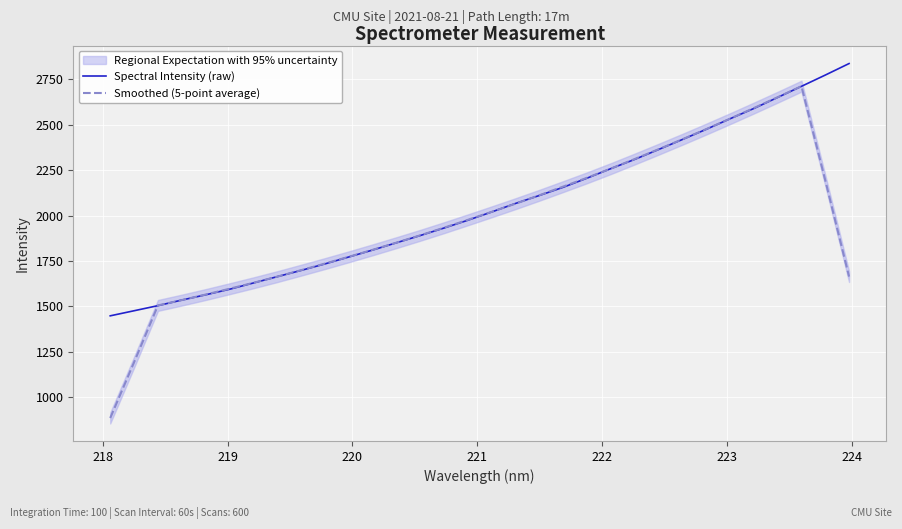

Which series has the widest spread of values?

Smoothed (5-point average)